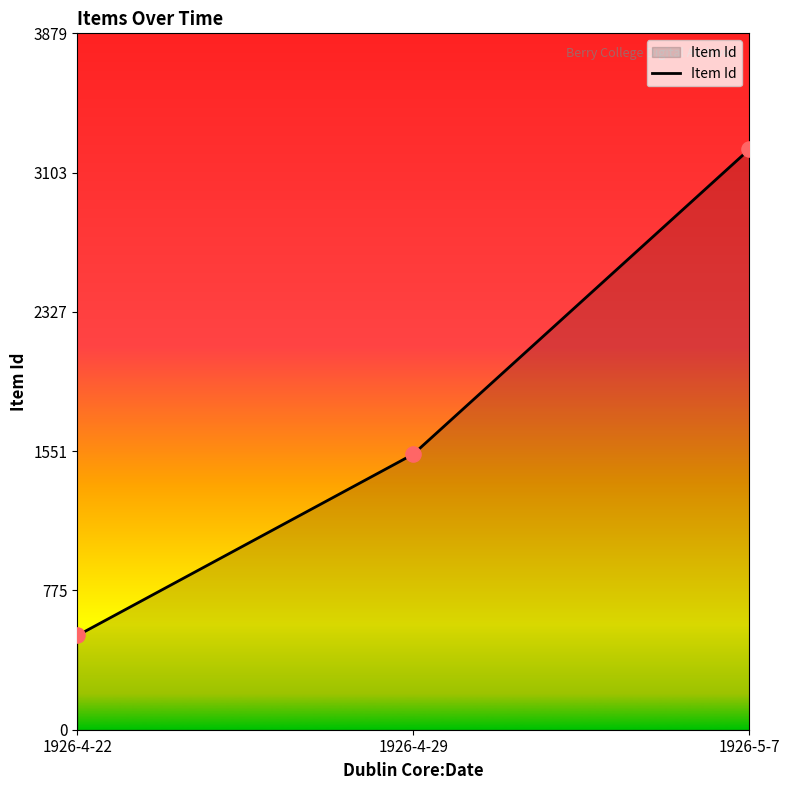

Between 1926-4-29 and 1926-4-22, which is larger?

1926-4-29